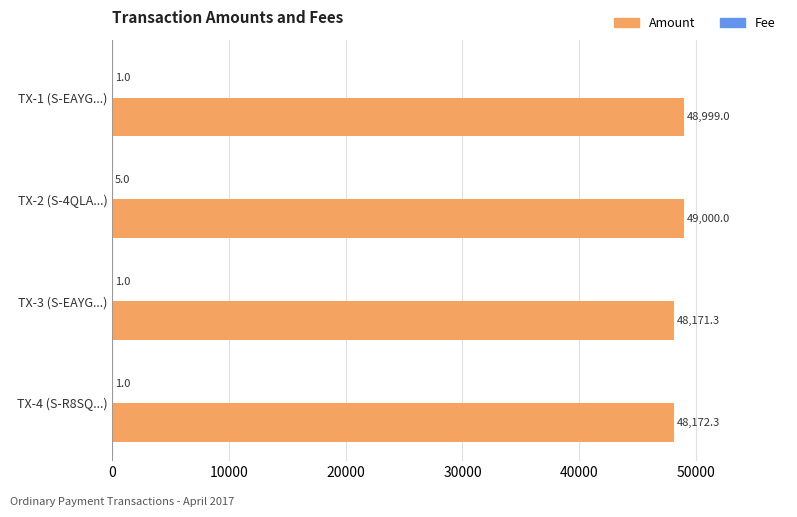

What is the maximum value shown in the chart?

49000.0